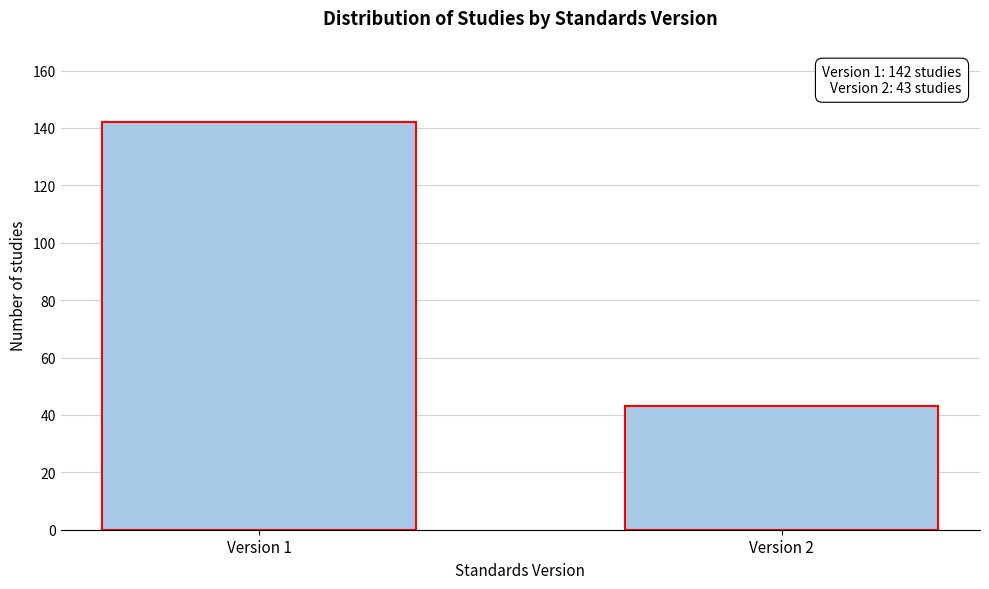

Reading left to right, extract all data points from this chart.

142	43